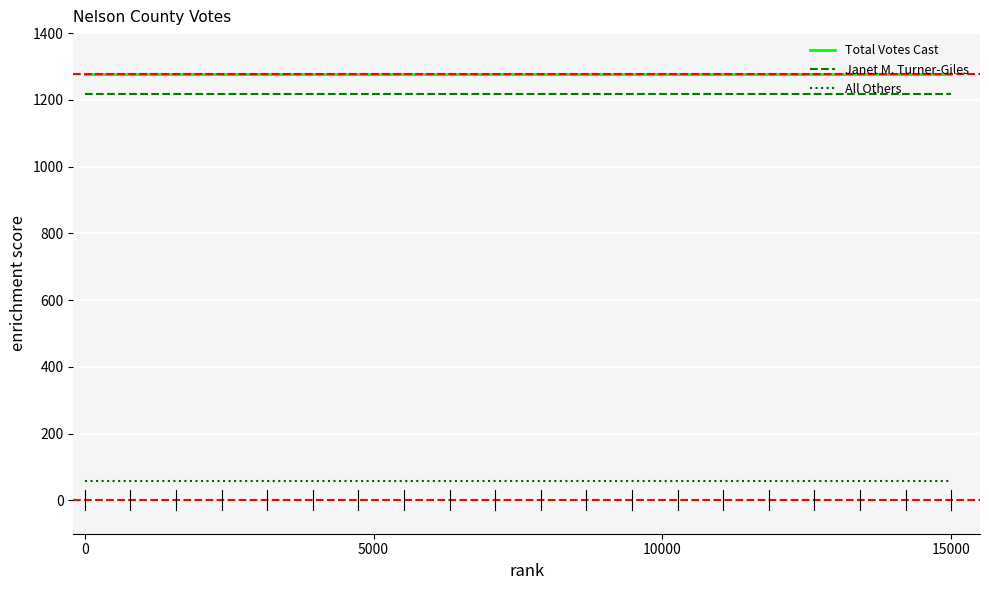

Reading left to right, what are all the values shown in this chart?

Total Votes Cast: 1277	1277
Janet M. Turner-Giles: 1218	1218
All Others: 59	59